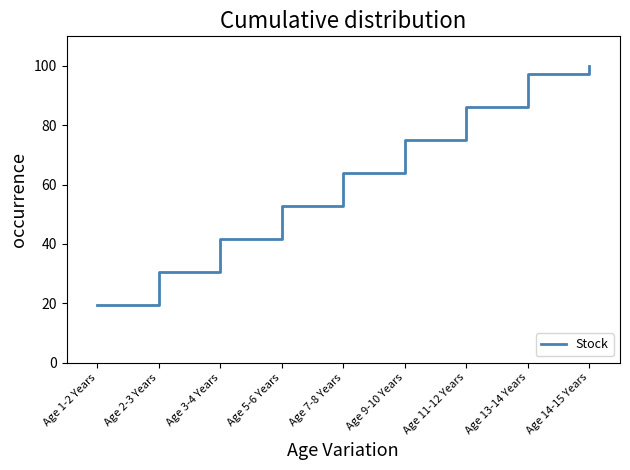

True or false: the data has more than 1 interior local peaks.

False